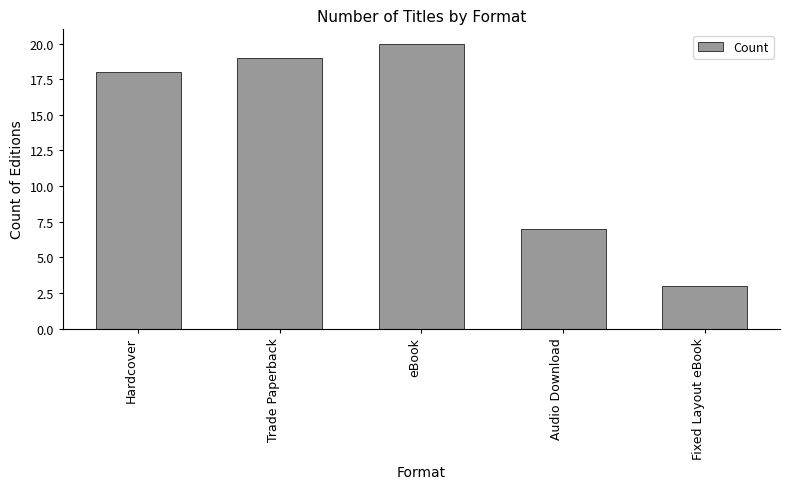

What is the label of the 3rd bar from the right?

eBook